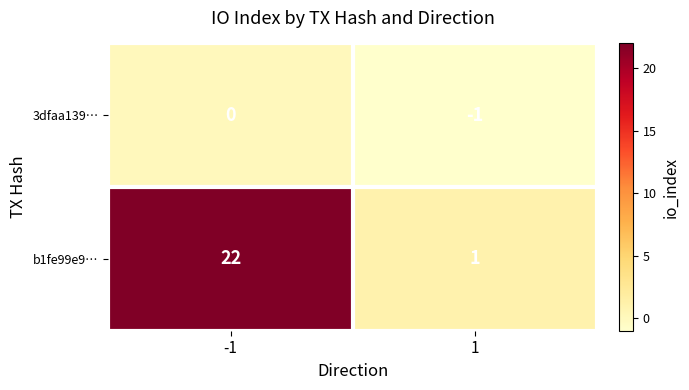

What is the smallest value displayed?

-1